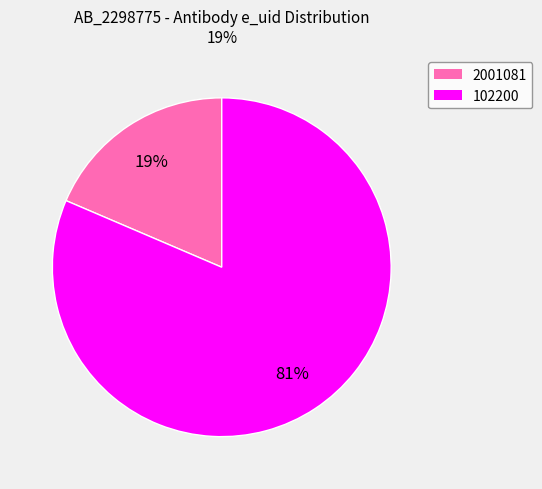

To the nearest percent, what portion does 2001081 represent?

19%